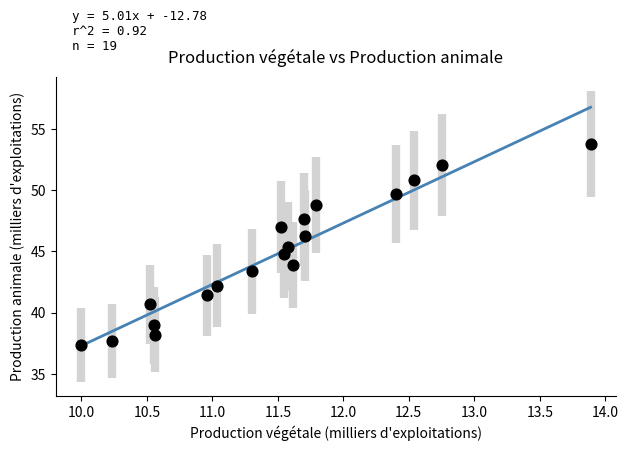

What is the range of Y values (max minus min)?

16.4